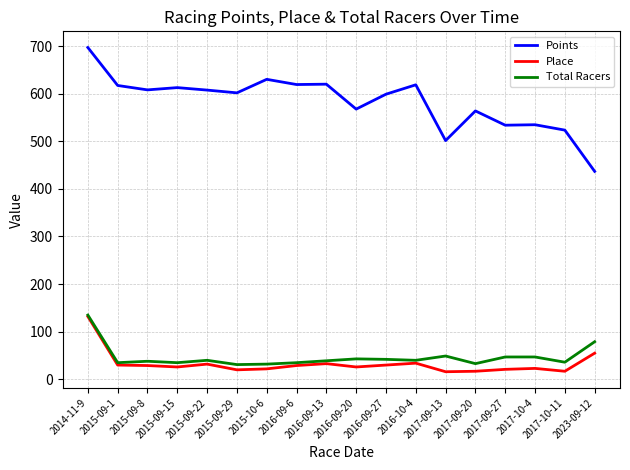

True or false: Place has more than 2 interior local peaks.

True